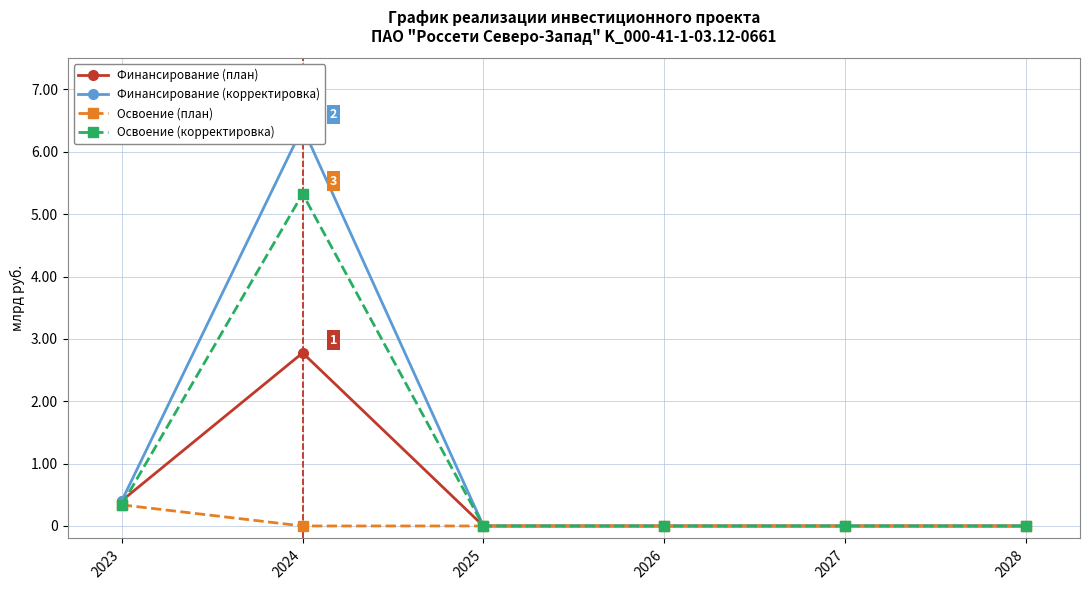

The Финансирование (план) series shows 0.0 at 2028. True or false?

True